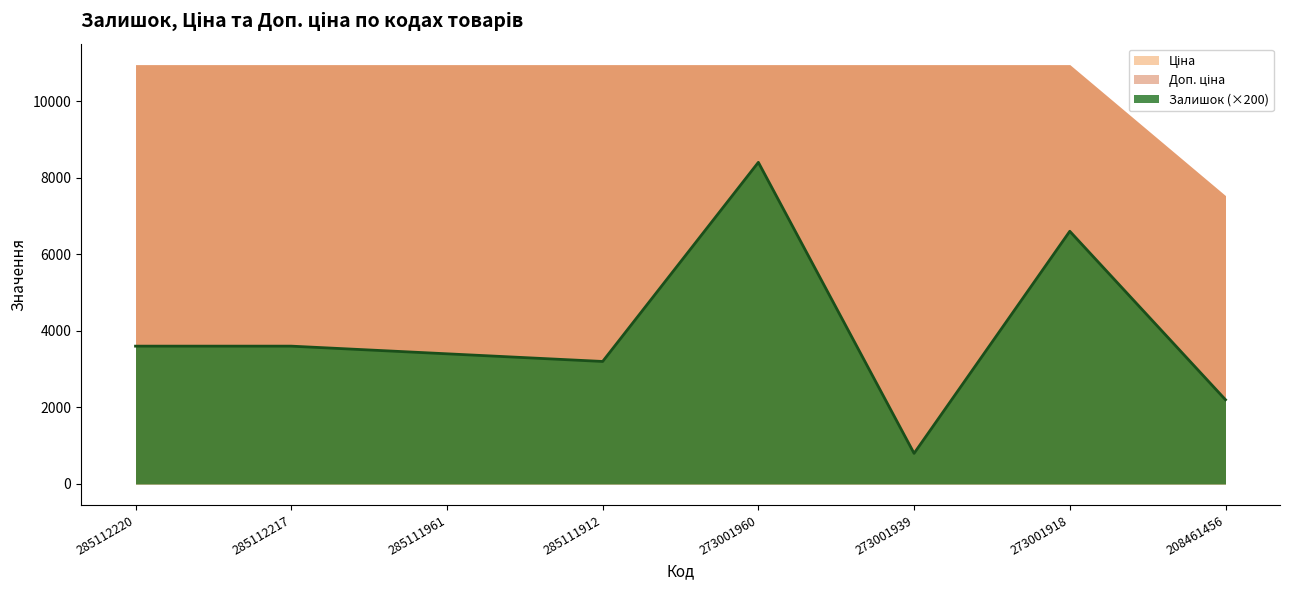

Does the chart display data point markers on the line(s)?

No